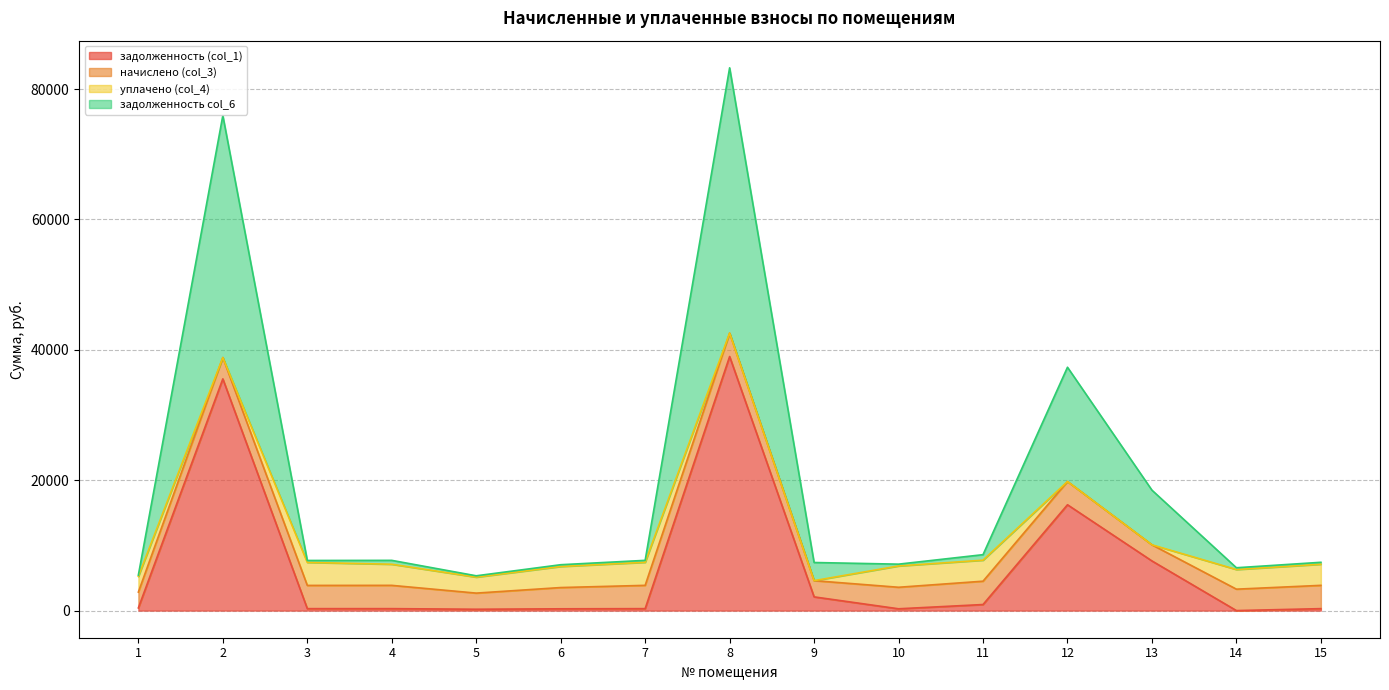

What is the sum of the задолженность (col_1) values at 8 and 12?

55212.4